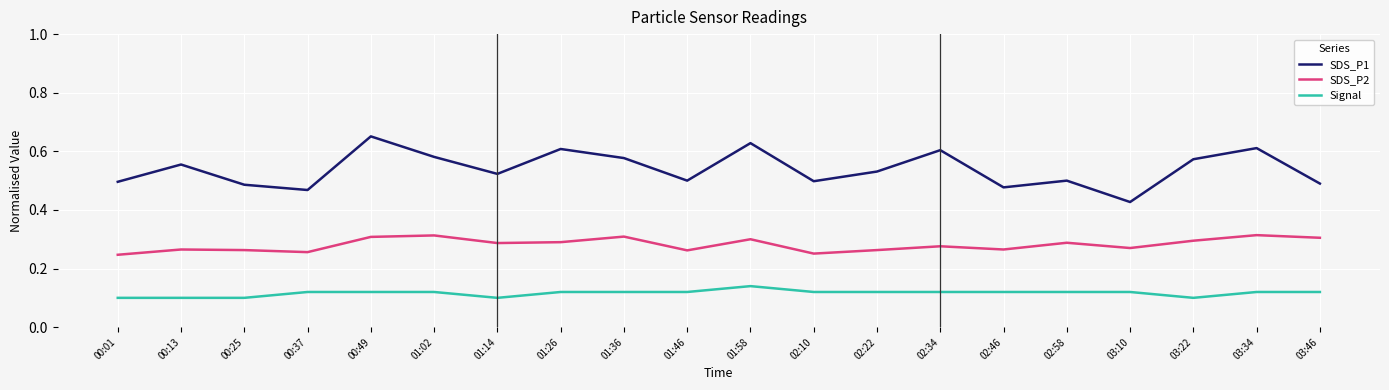

Does the chart have visible grid lines?

Yes